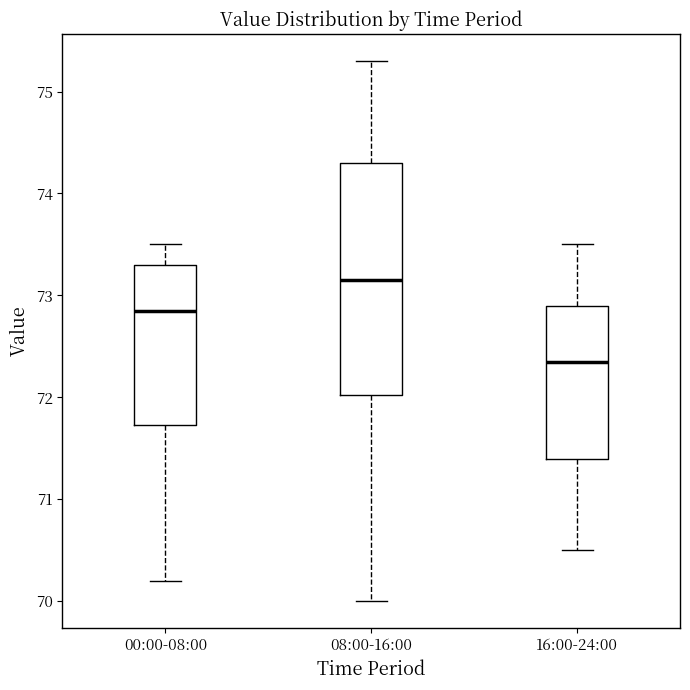

Which box has the highest median line?

08:00-16:00